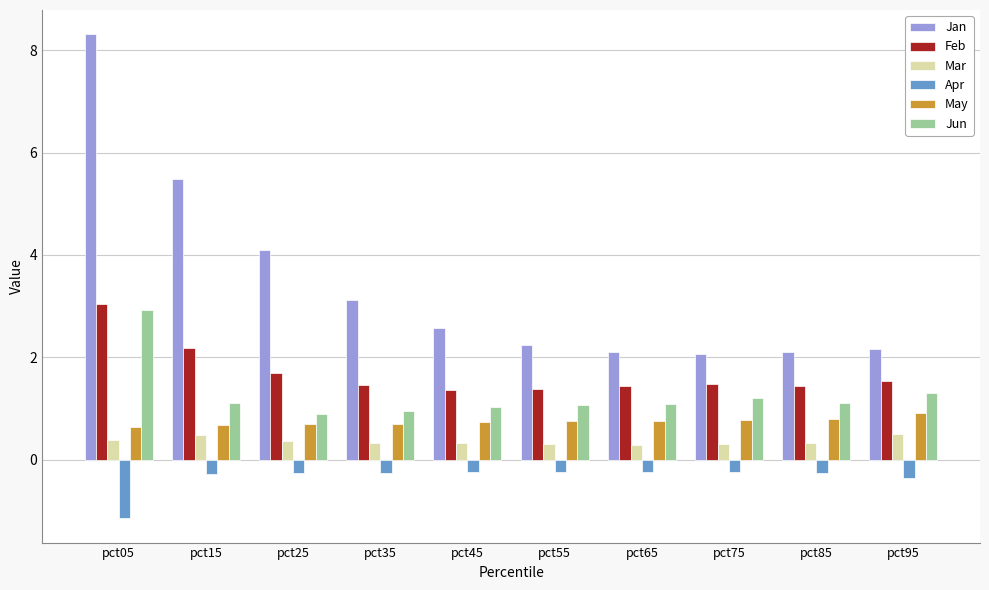

What is the difference between the maximum and minimum values in the Jun series?

2.0